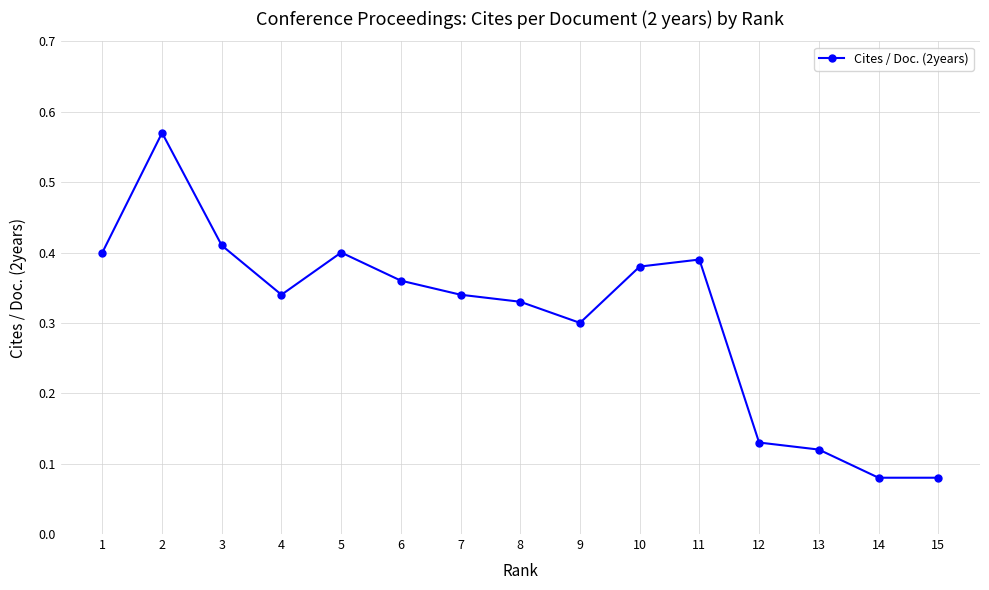

Between 9 and 6, which is larger?

6